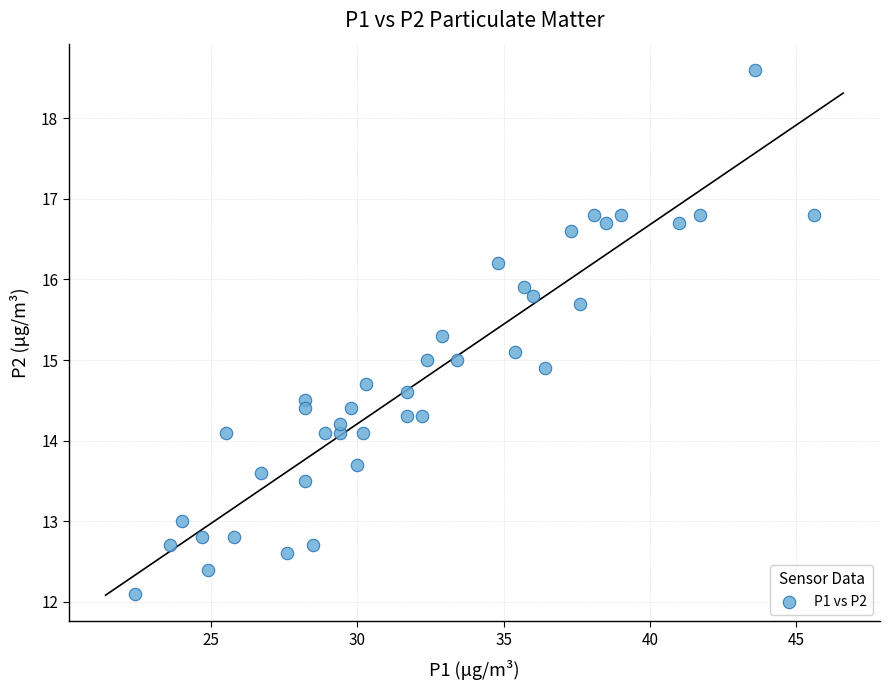

What is the range of Y values (max minus min)?

6.5